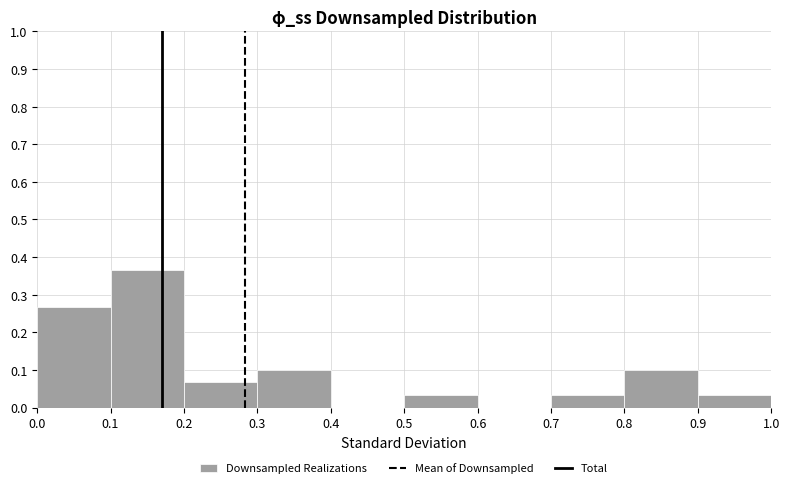

Reading left to right, list every bar in this chart as the range it spans on the x-axis followed by its height. The values are not printed on the chart, so give them approximately, as read against the axis.

0.0 to 0.1: 0.27
0.1 to 0.2: 0.37
0.2 to 0.3: 0.07
0.3 to 0.4: 0.10
0.4 to 0.5: 0
0.5 to 0.6: 0.03
0.6 to 0.7: 0
0.7 to 0.8: 0.03
0.8 to 0.9: 0.10
0.9 to 1.0: 0.03